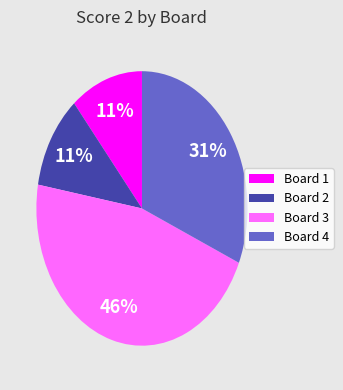

Is there any slice that represents more than half of the pie?

No